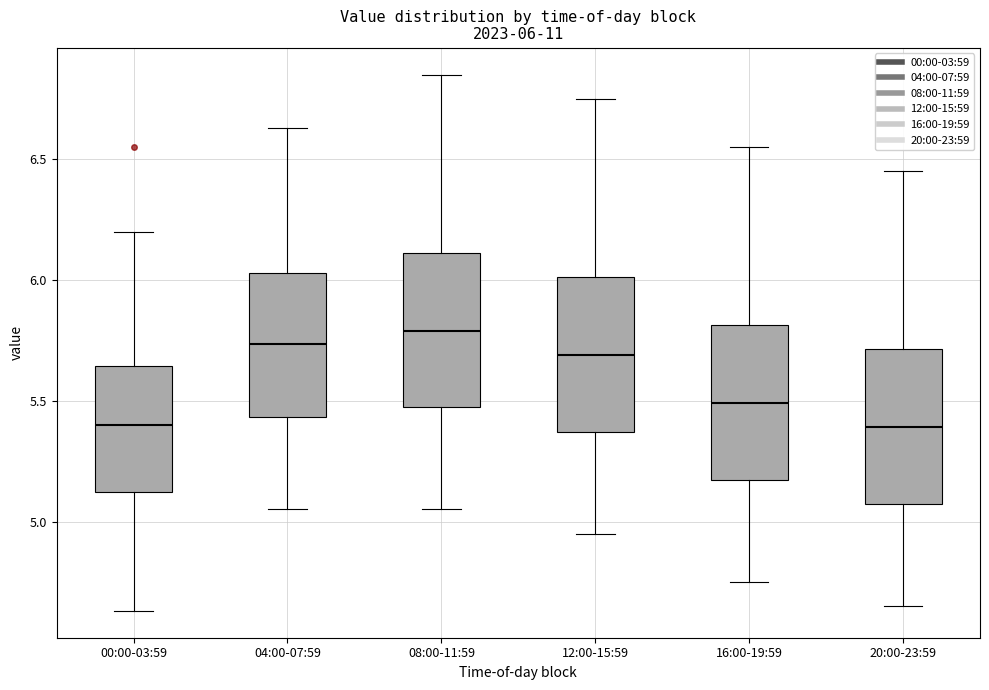

Which box has the highest median line?

08:00-11:59